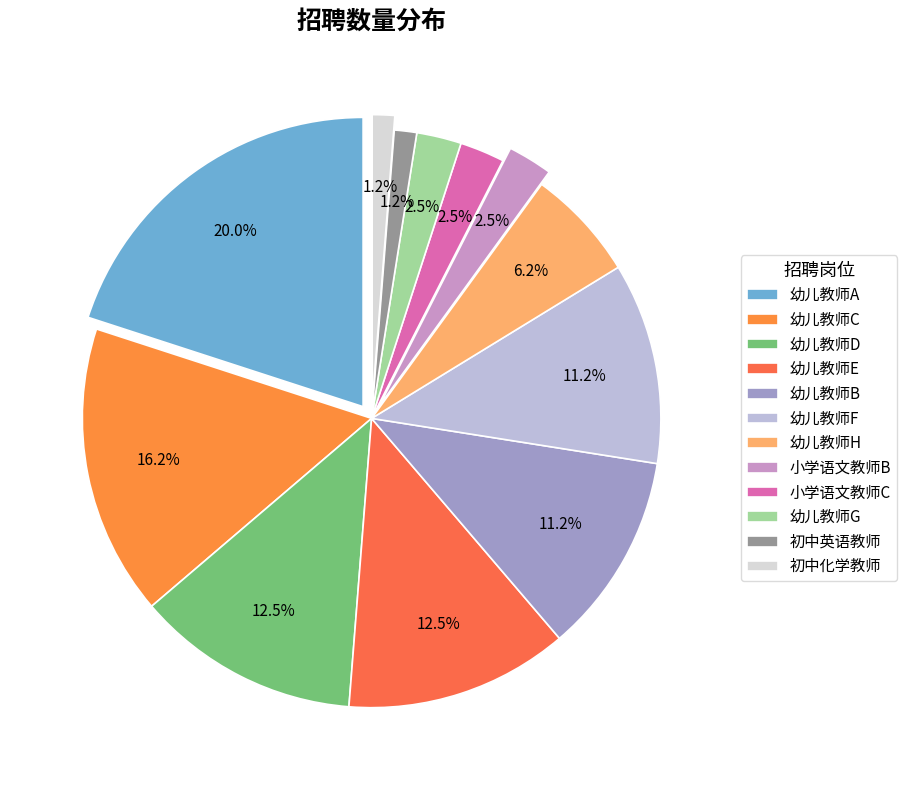

What is the change in value from 小学语文教师B to 初中化学教师?

-1